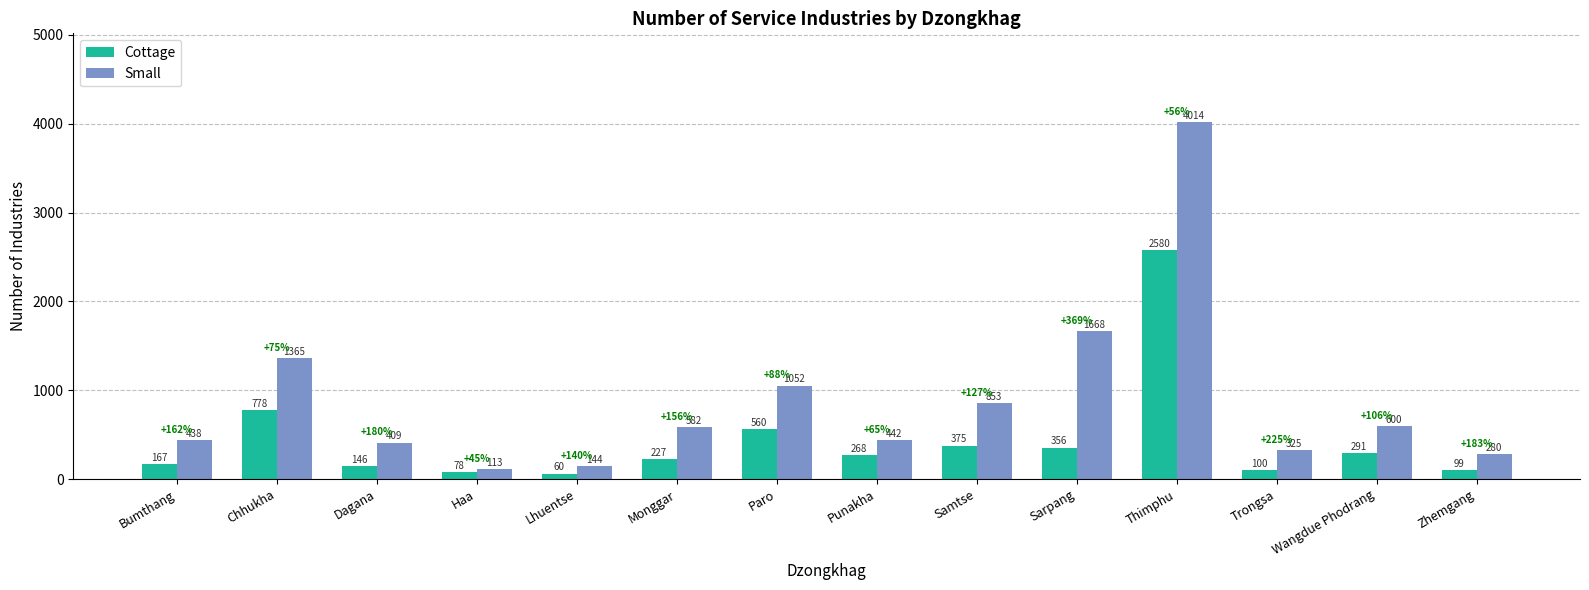

What is the value of the Small bar at the 2nd from the left?

1365